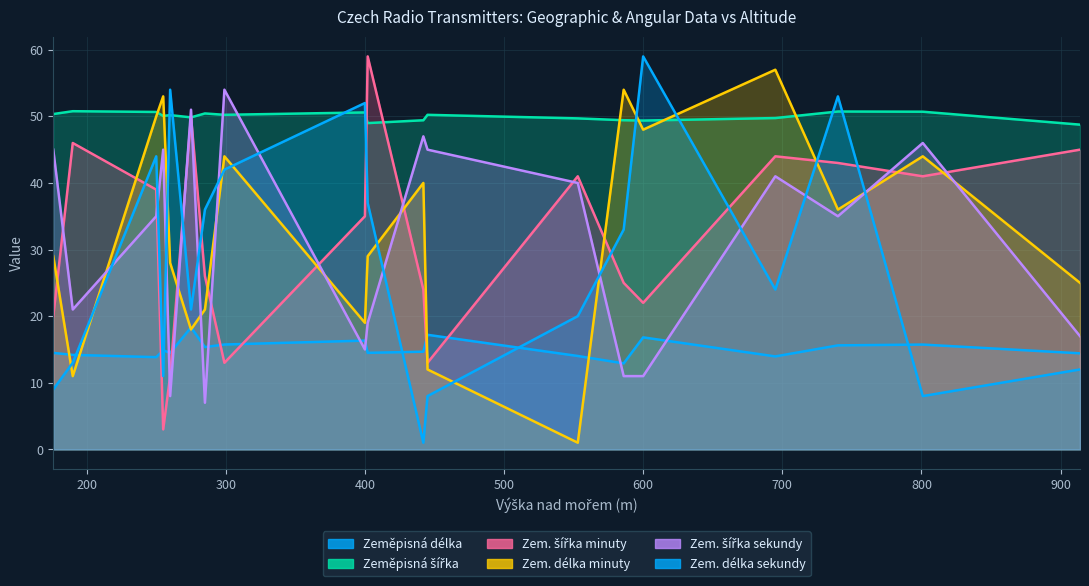

Which series ends up on top after the final intersection of Zem. šířka minuty and Zeměpisná šířka?

Zeměpisná šířka